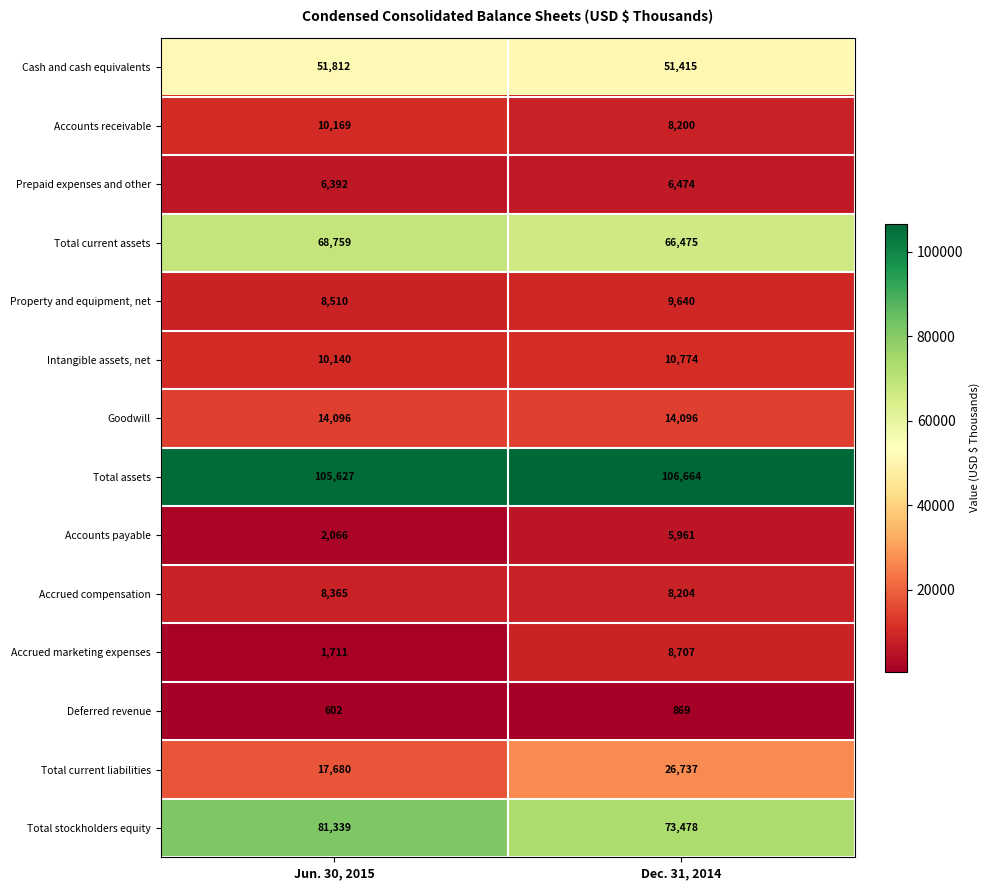

What is the sum of all Property and equipment, net values?

18150